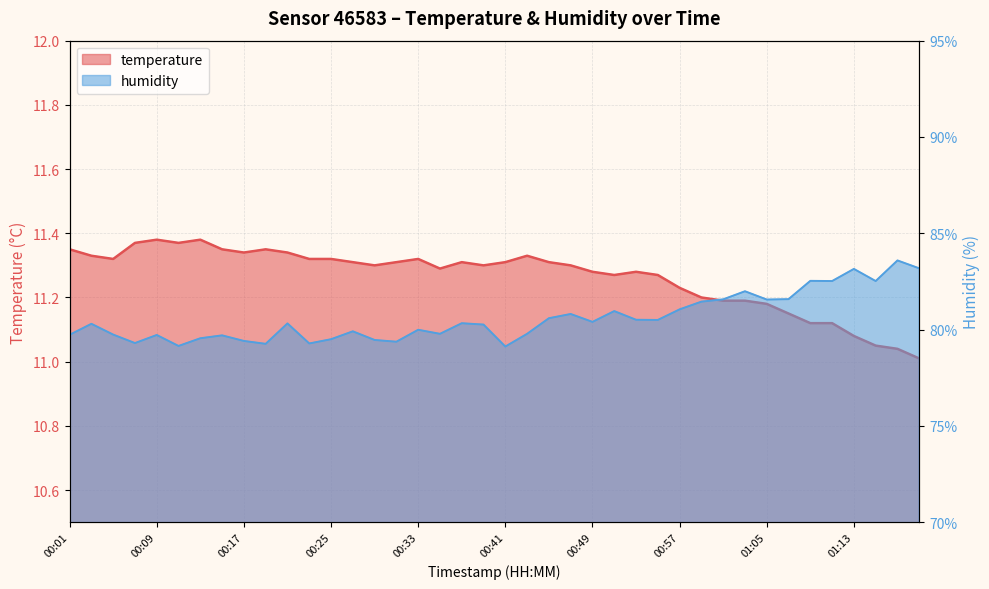

Does the chart display data point markers on the line(s)?

No